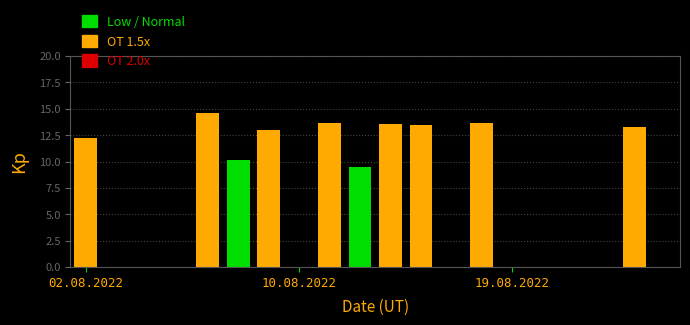

Are the bars horizontal?

No